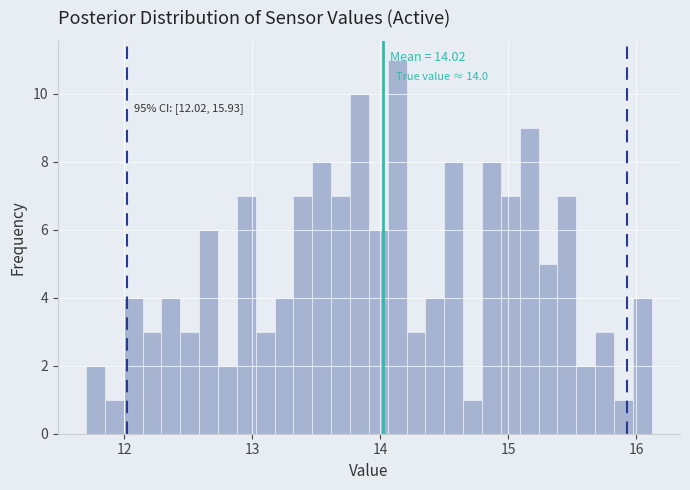

Around what value on the x-axis is the tallest bar? Give the approximate position of its centre, as read against the axis.

14.1